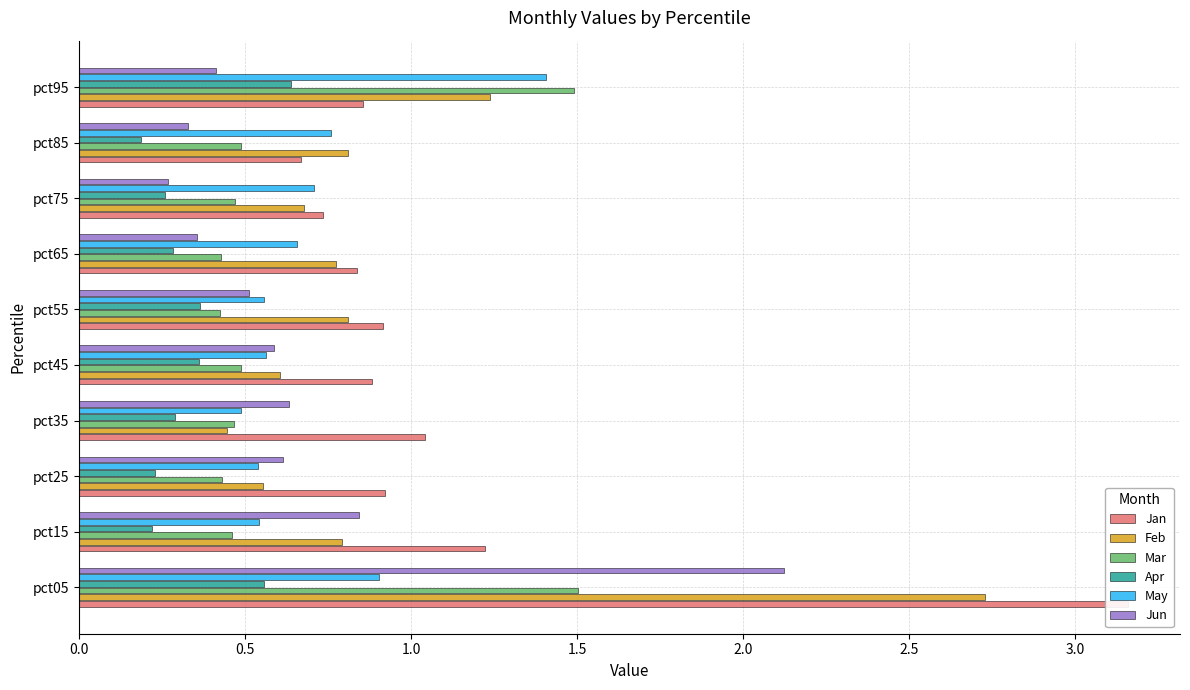

What is the greatest value displayed?

3.2